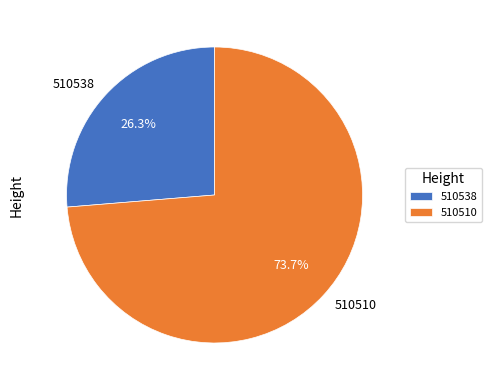

What percentage is the 510538 slice, to the nearest percent?

26%